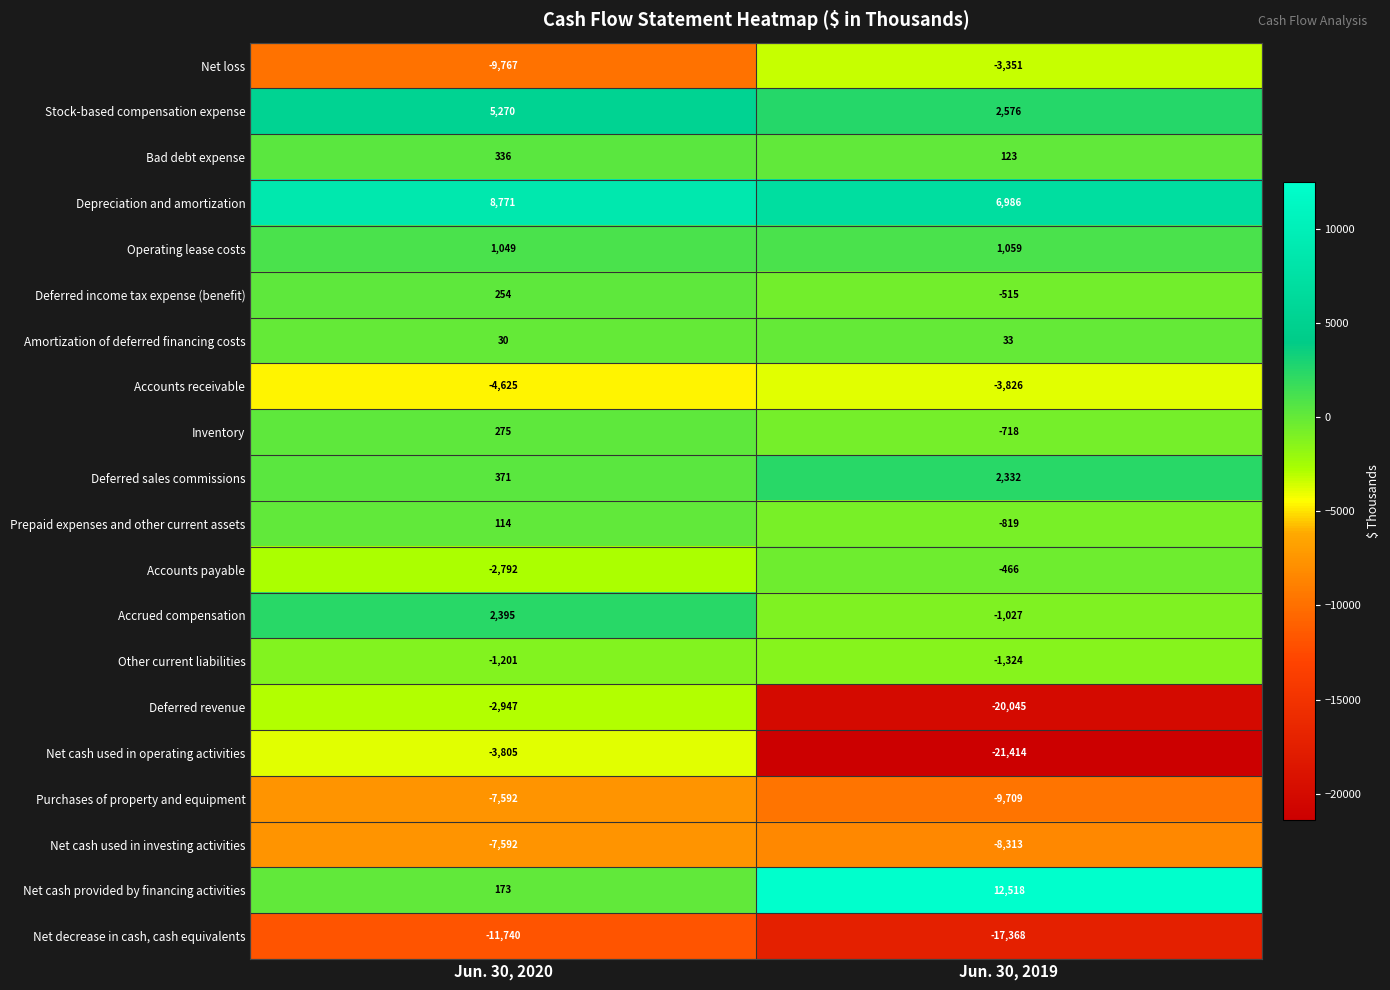

At Jun. 30, 2019, list the series in order from largest to smallest.

Net cash provided by financing activities, Depreciation and amortization, Stock-based compensation expense, Deferred sales commissions, Operating lease costs, Bad debt expense, Amortization of deferred financing costs, Accounts payable, Deferred income tax expense (benefit), Inventory, Prepaid expenses and other current assets, Accrued compensation, Other current liabilities, Net loss, Accounts receivable, Net cash used in investing activities, Purchases of property and equipment, Net decrease in cash, cash equivalents, Deferred revenue, Net cash used in operating activities